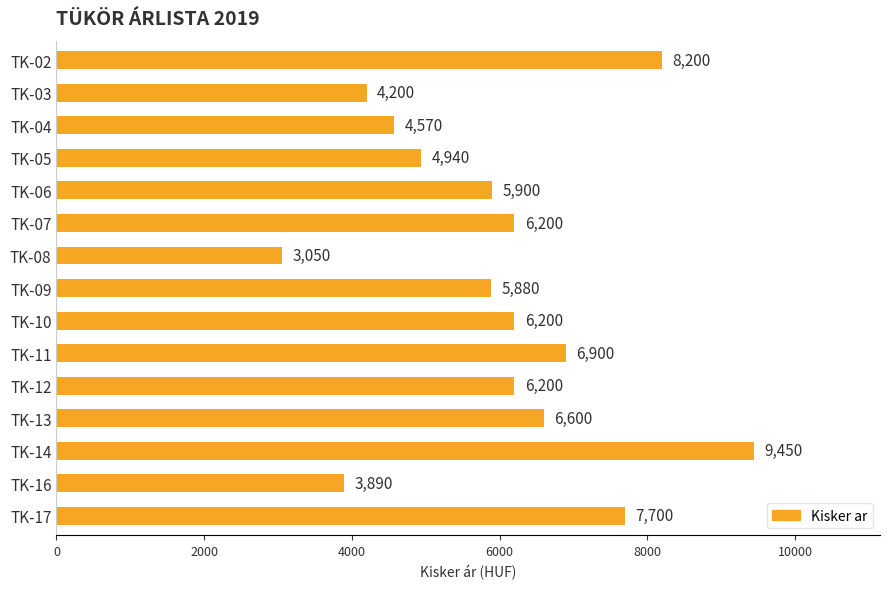

What is the change in value from TK-10 to TK-13?

+400